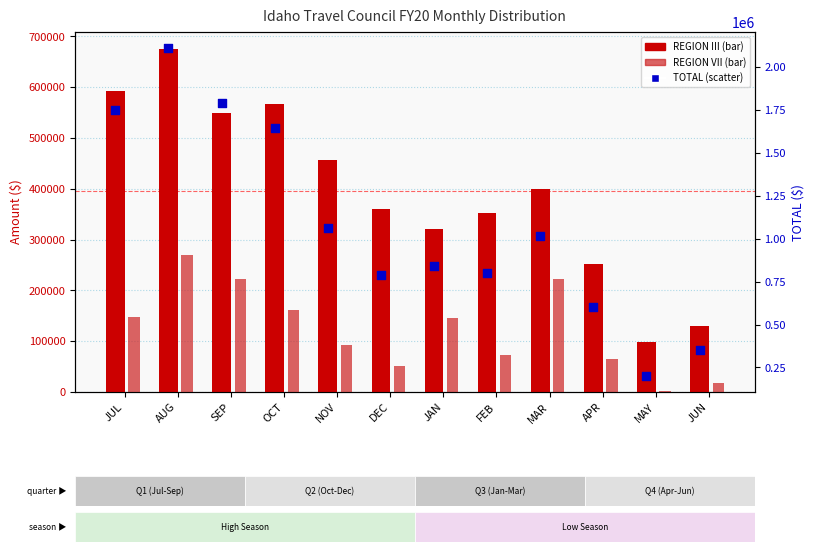

Which series reaches the minimum Y coordinate?

REGION VII